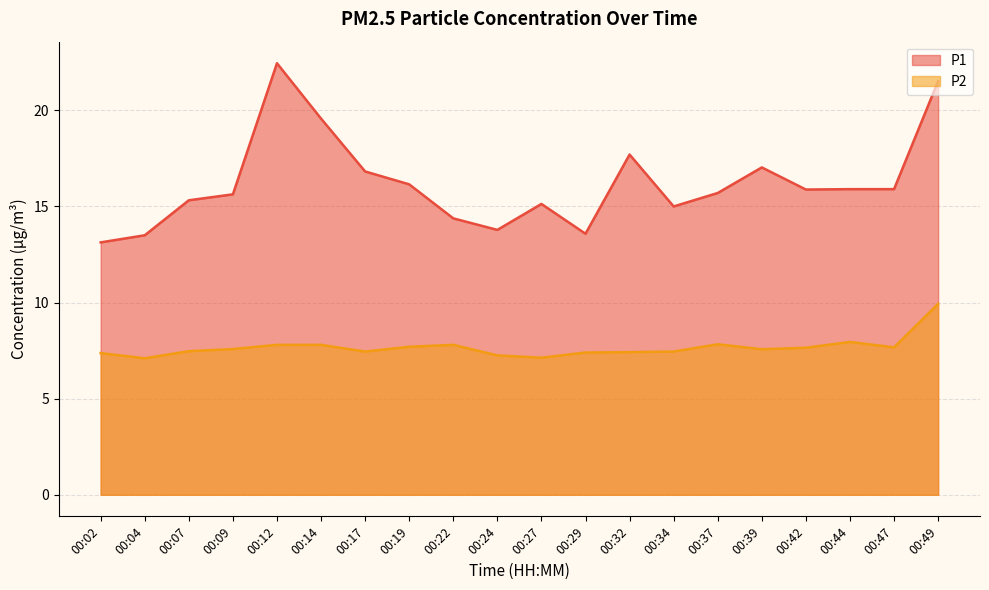

Is it true that P1 equals 22.2 at 00:44?

False